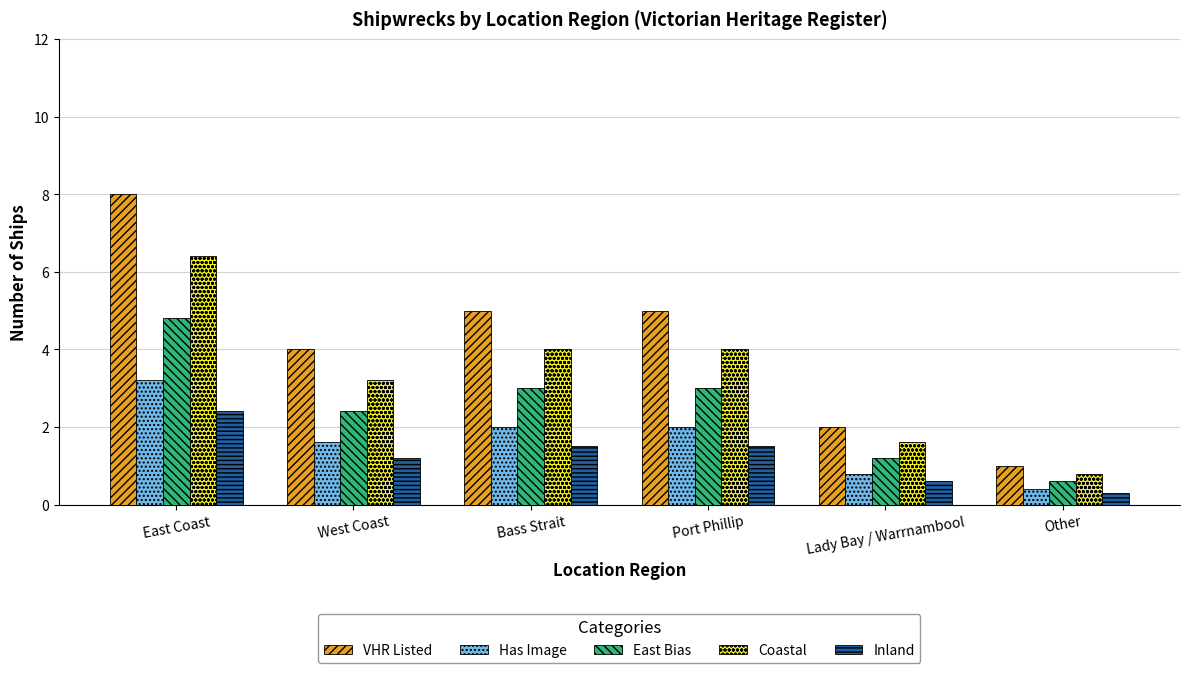

Reading left to right, transcribe all the data shown in this chart.

VHR Listed: 8.0	4.0	5.0	5.0	2.0	1.0
Has Image: 3.2	1.6	2.0	2.0	0.8	0.4
East Bias: 4.8	2.4	3.0	3.0	1.2	0.6
Coastal: 6.4	3.2	4.0	4.0	1.6	0.8
Inland: 2.4	1.2	1.5	1.5	0.6	0.3